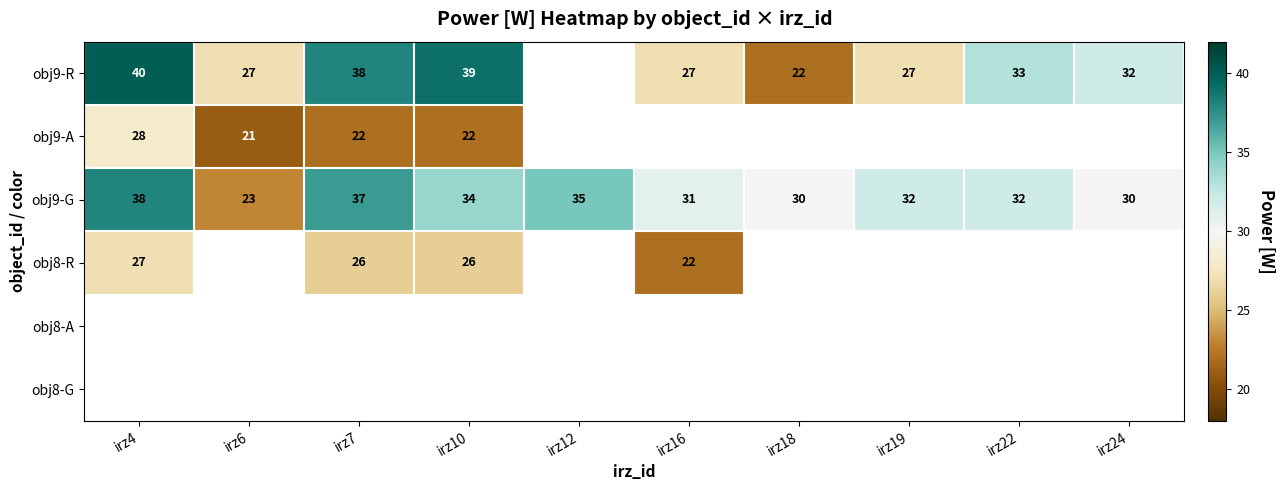

What is the difference between the second highest and minimum values in the obj9-G series?

14